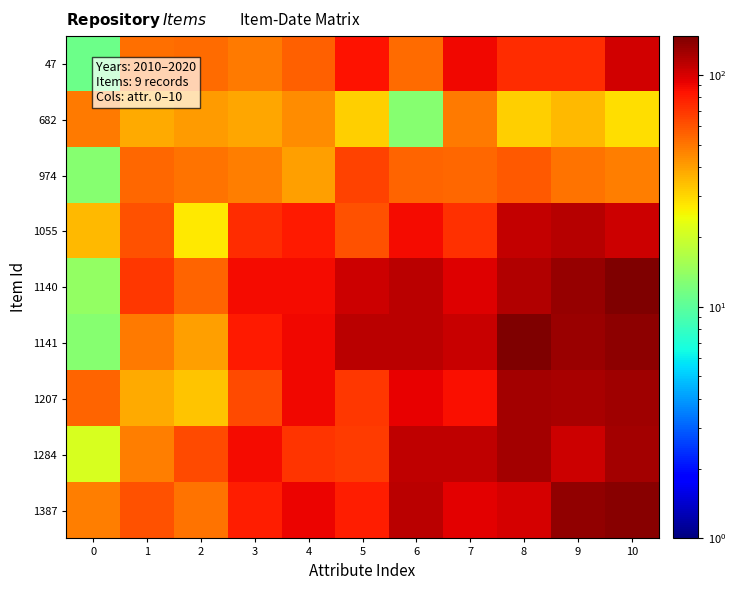

How many distinct data groups are displayed?

9